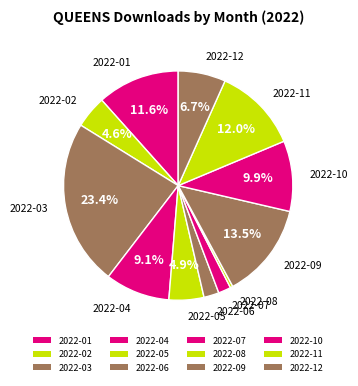

What is the largest slice in the pie chart?

2022-03